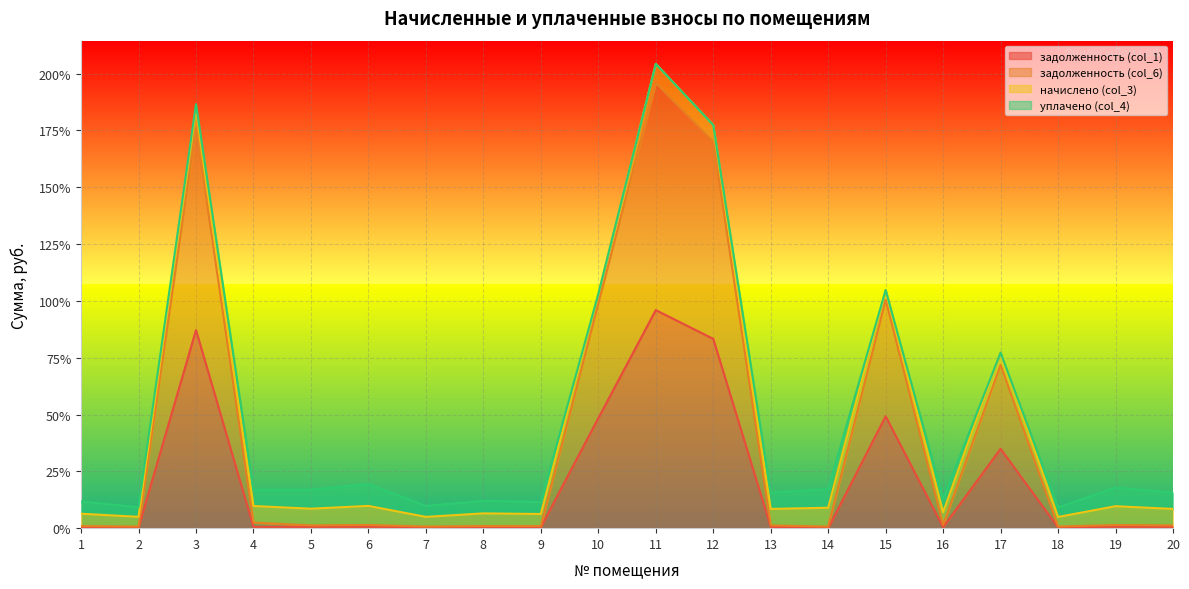

How many data points does each series have?

20